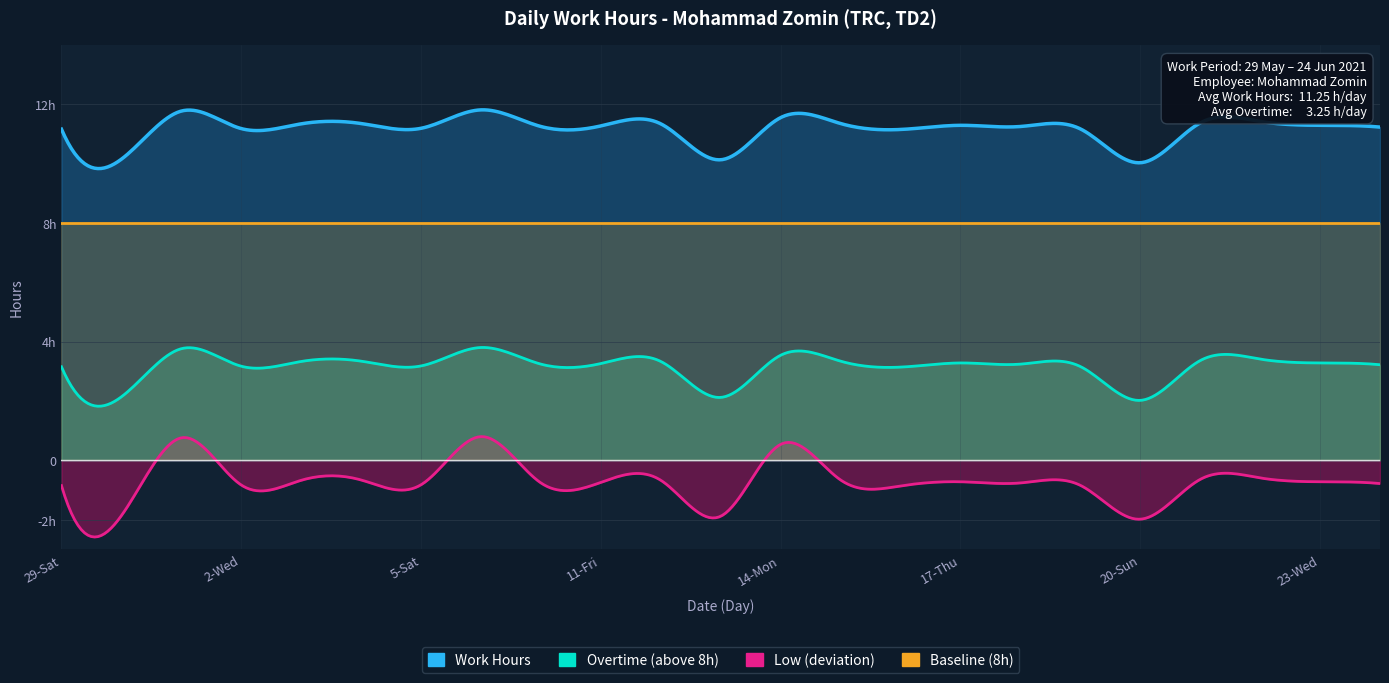

What is the lowest value of the Overtime (above 8h) series?

2.0